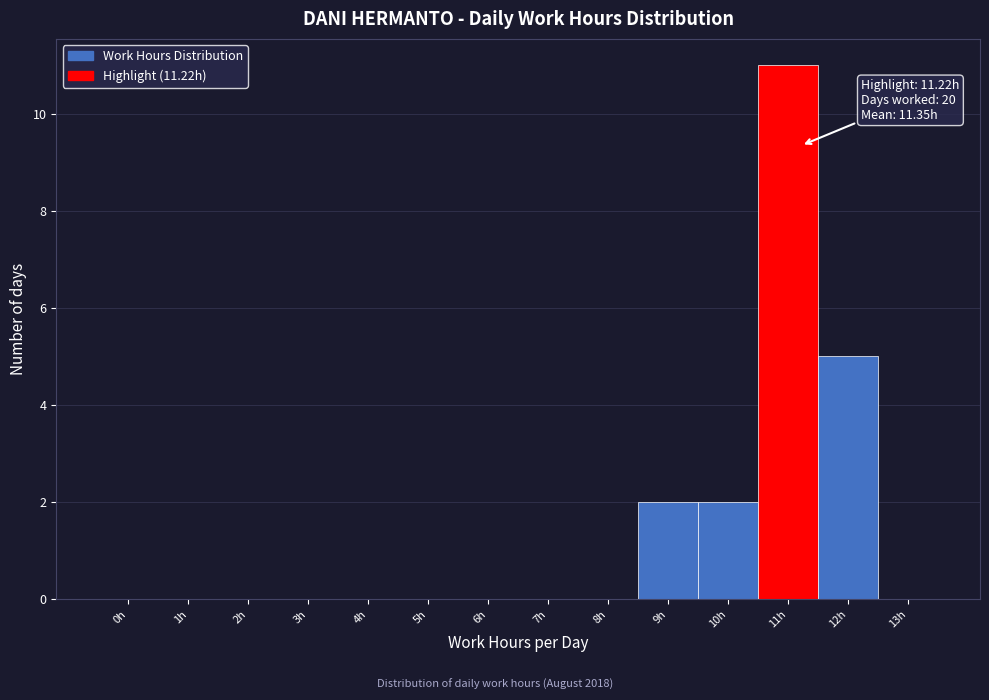

Reading left to right, what are all the values shown in this chart?

0h=0	1h=0	2h=0	3h=0	4h=0	5h=0	6h=0	7h=0	8h=0	9h=2	10h=2	11h=11	12h=5	13h=0